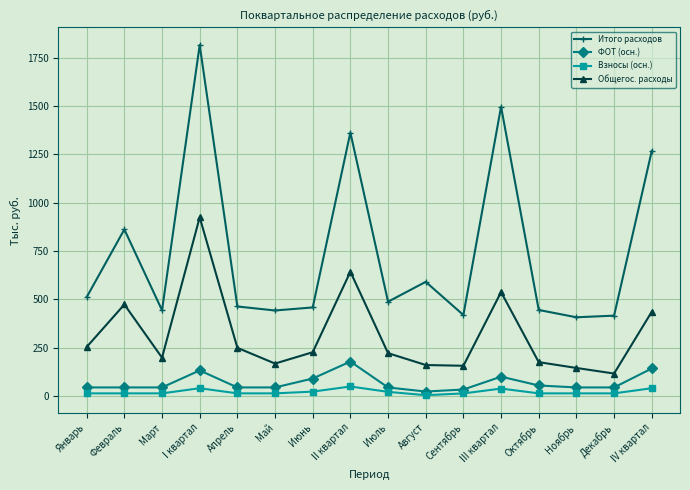

What is the smallest value displayed?

3.9